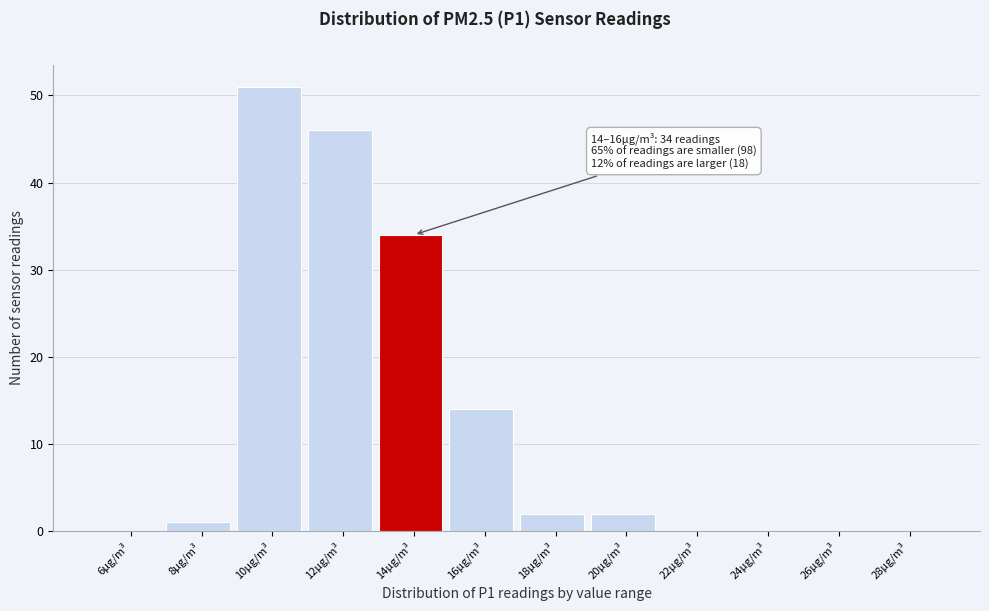

Reading right to left, extract all data points from this chart.

28µg/m³=0	26µg/m³=0	24µg/m³=0	22µg/m³=0	20µg/m³=2	18µg/m³=2	16µg/m³=14	14µg/m³=34	12µg/m³=46	10µg/m³=51	8µg/m³=1	6µg/m³=0